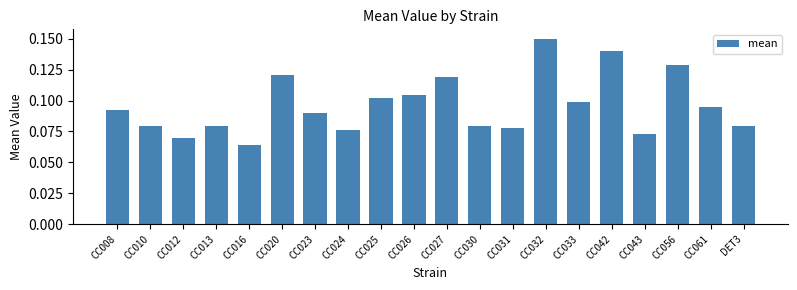

At which category does the chart reach its minimum across all series?

CC016